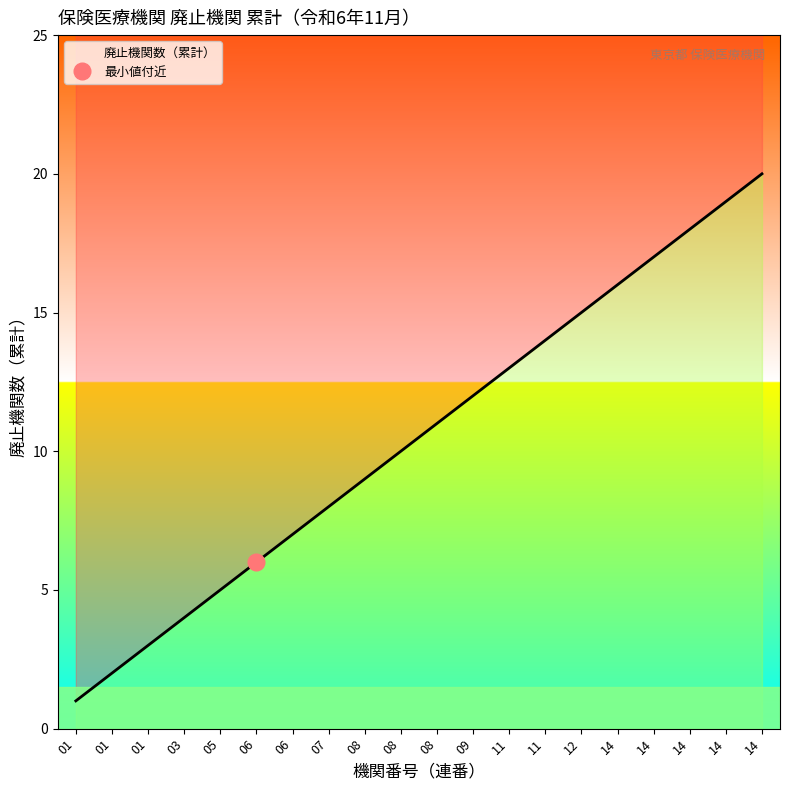

Which category has the highest value across all series?

14